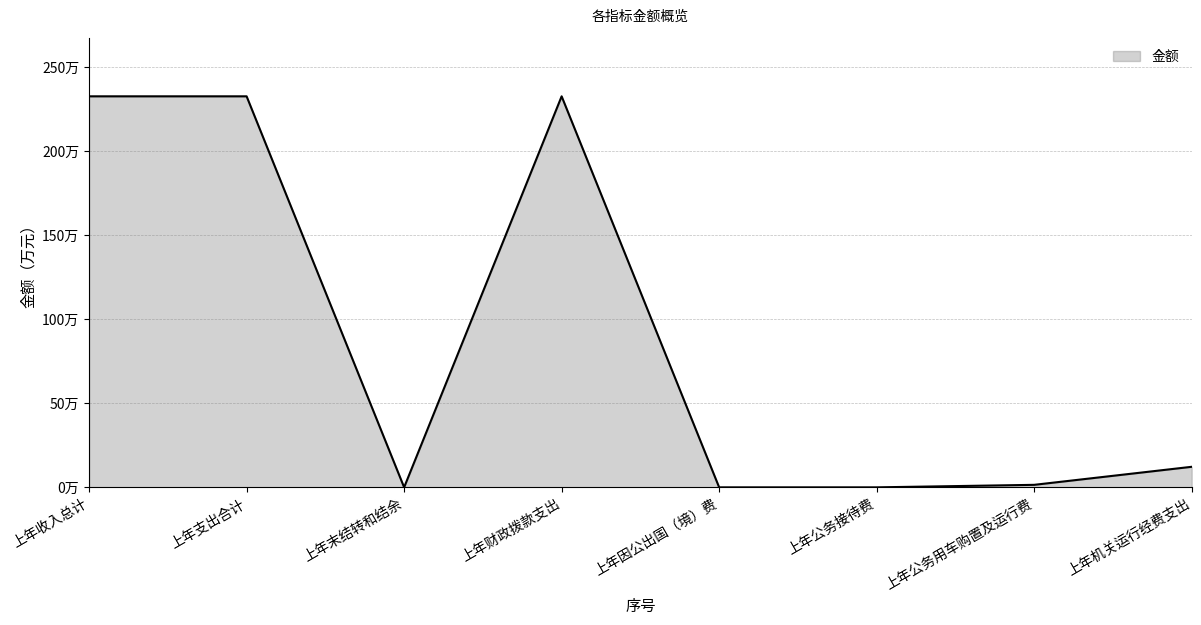

Rank the categories by value from lowest to highest.

上年末结转和结余, 上年因公出国（境）费, 上年公务接待费, 上年公务用车购置及运行费, 上年机关运行经费支出, 上年收入总计, 上年支出合计, 上年财政拨款支出